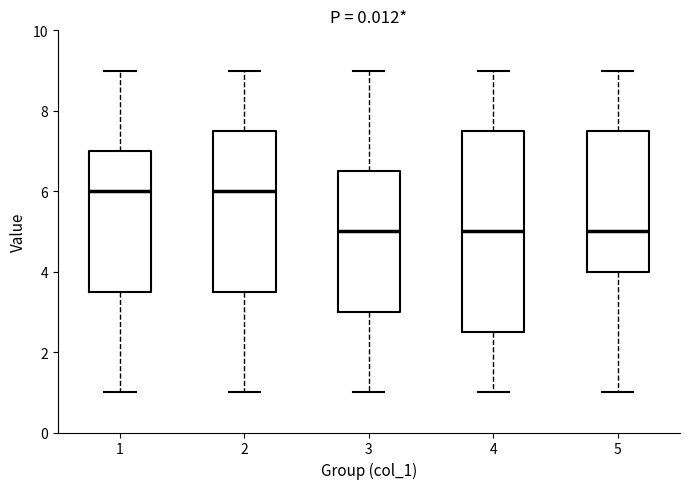

Reading left to right, transcribe this box plot: for each box, give where its median line is, the range the box spans, and where its two whiskers end, as read against the y-axis. The values are not printed on the chart, so give them approximately, as read against the axis.

1: median 6.0, box 3.6 to 7.0, whiskers 1.0 to 9.0
2: median 6.0, box 3.6 to 7.6, whiskers 1.0 to 9.0
3: median 5.0, box 3.0 to 6.6, whiskers 1.0 to 9.0
4: median 5.0, box 2.6 to 7.6, whiskers 1.0 to 9.0
5: median 5.0, box 4.0 to 7.6, whiskers 1.0 to 9.0